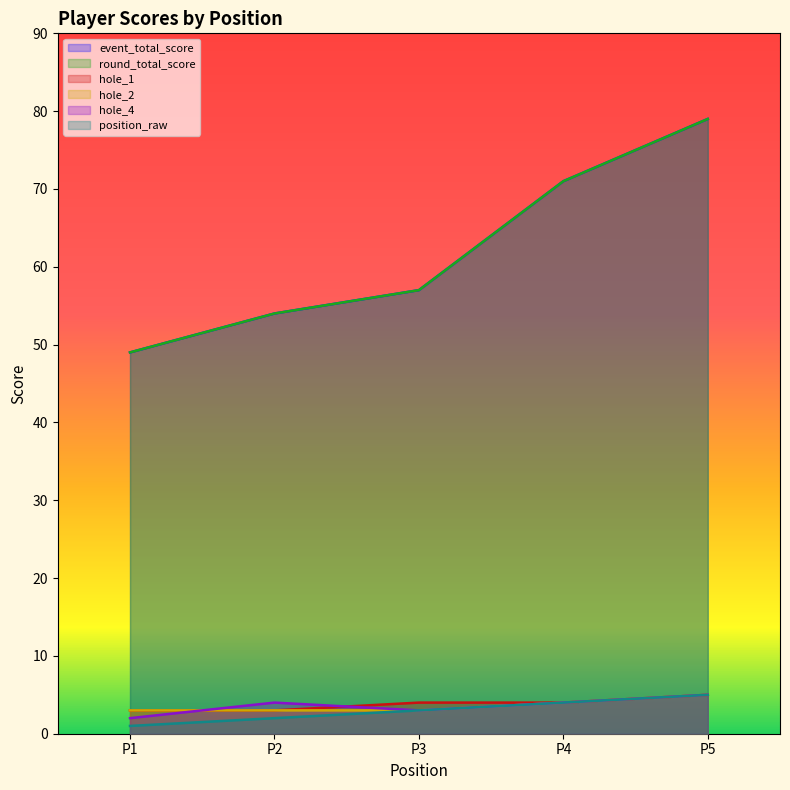

Does the chart display data point markers on the line(s)?

No